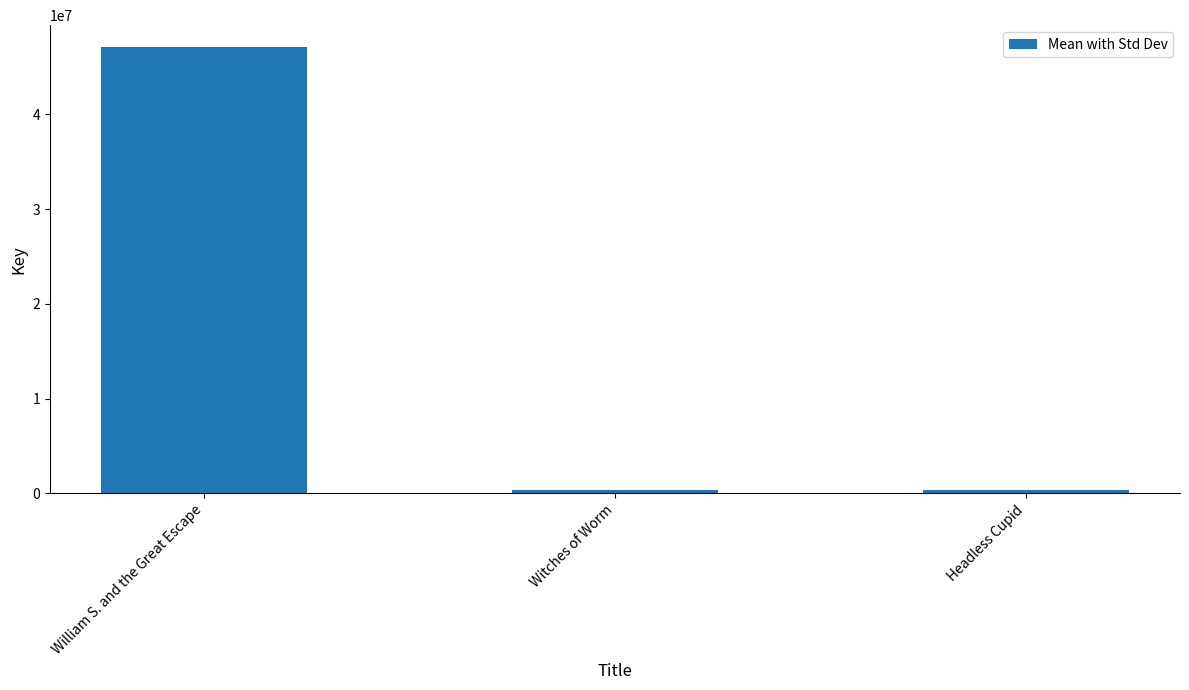

True or false: the data shows 329944 at Headless Cupid.

True